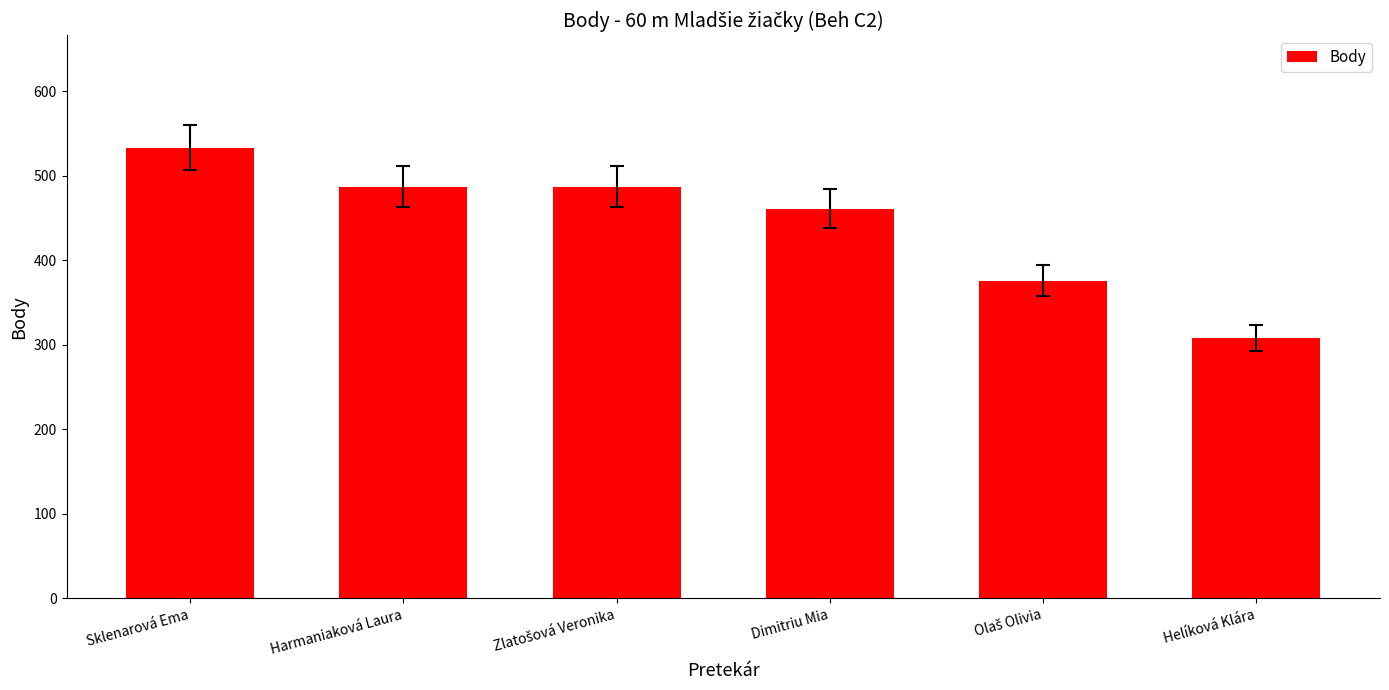

How many series are shown in this chart?

1